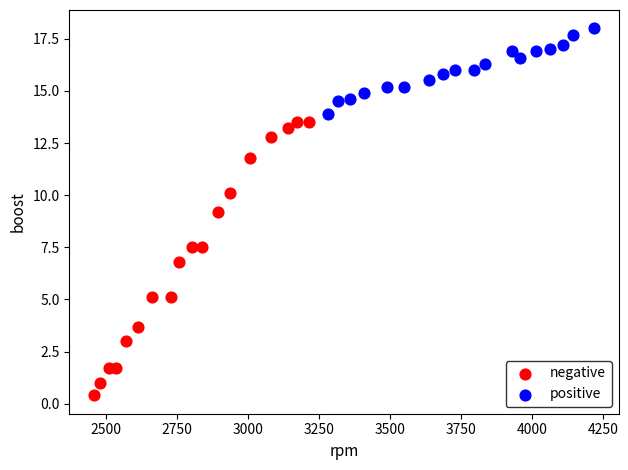

Which series has the widest spread of Y values?

negative